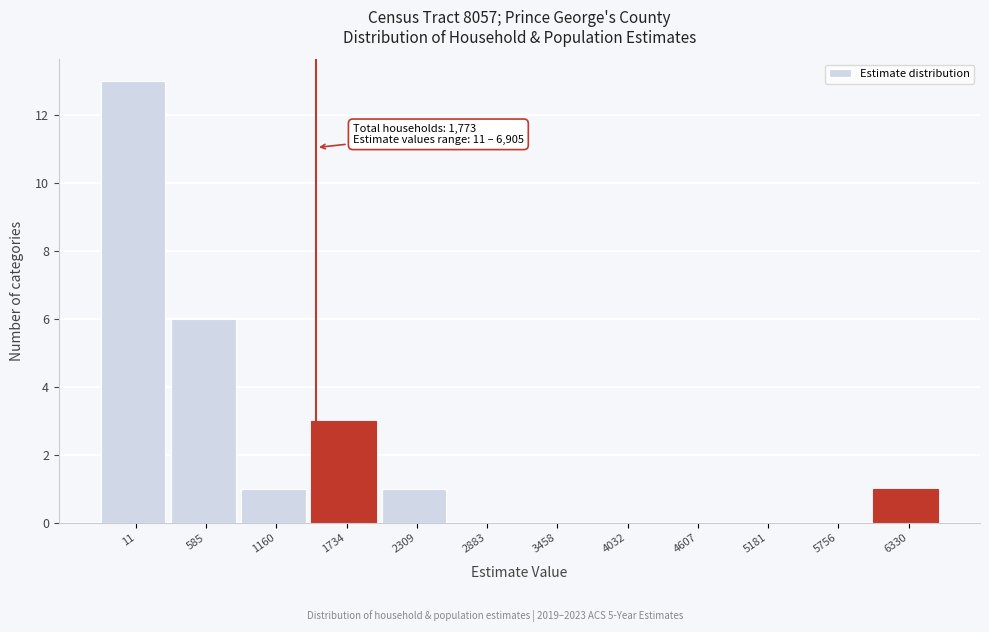

Reading left to right, list all the values displayed in this chart.

11=13	585=6	1160=1	1734=3	2309=1	2883=0	3458=0	4032=0	4607=0	5181=0	5756=0	6330=1